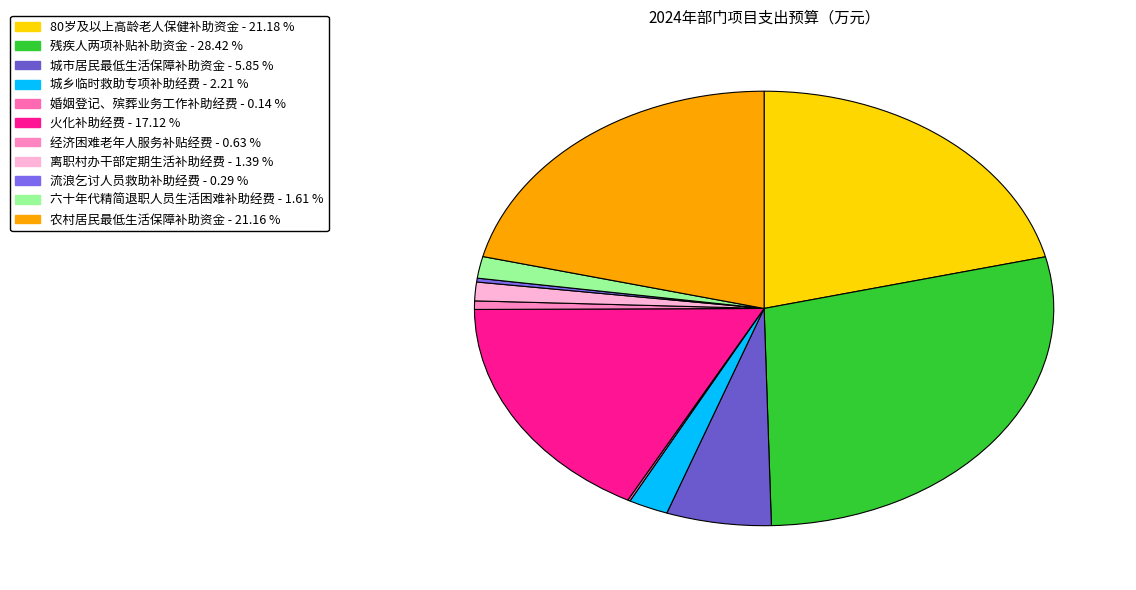

To the nearest percent, what is the difference between the largest and smallest slice percentages?

28%